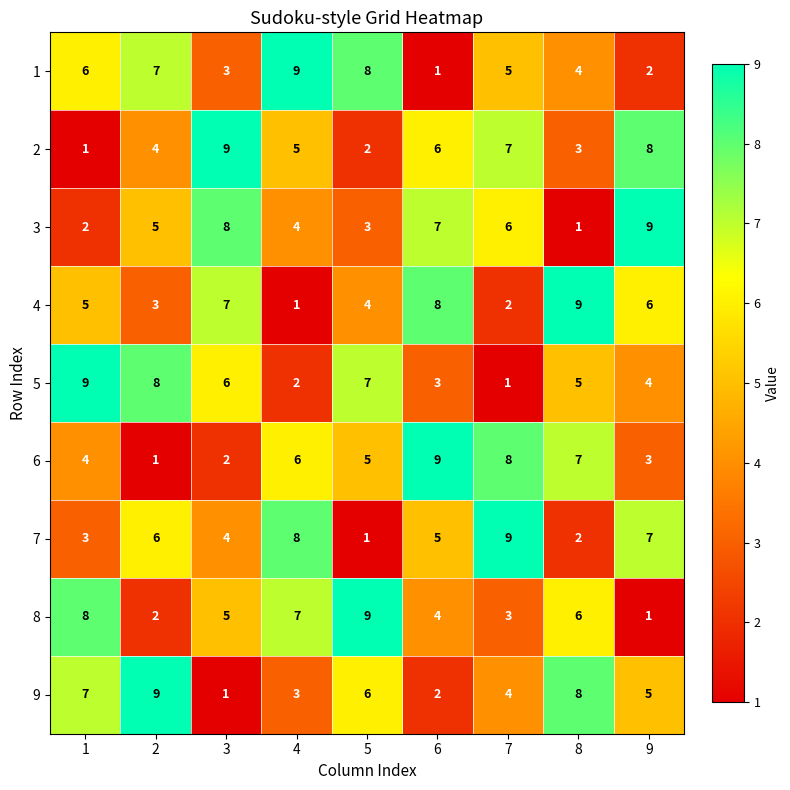

Where is 5 nearest to the value 5?

8